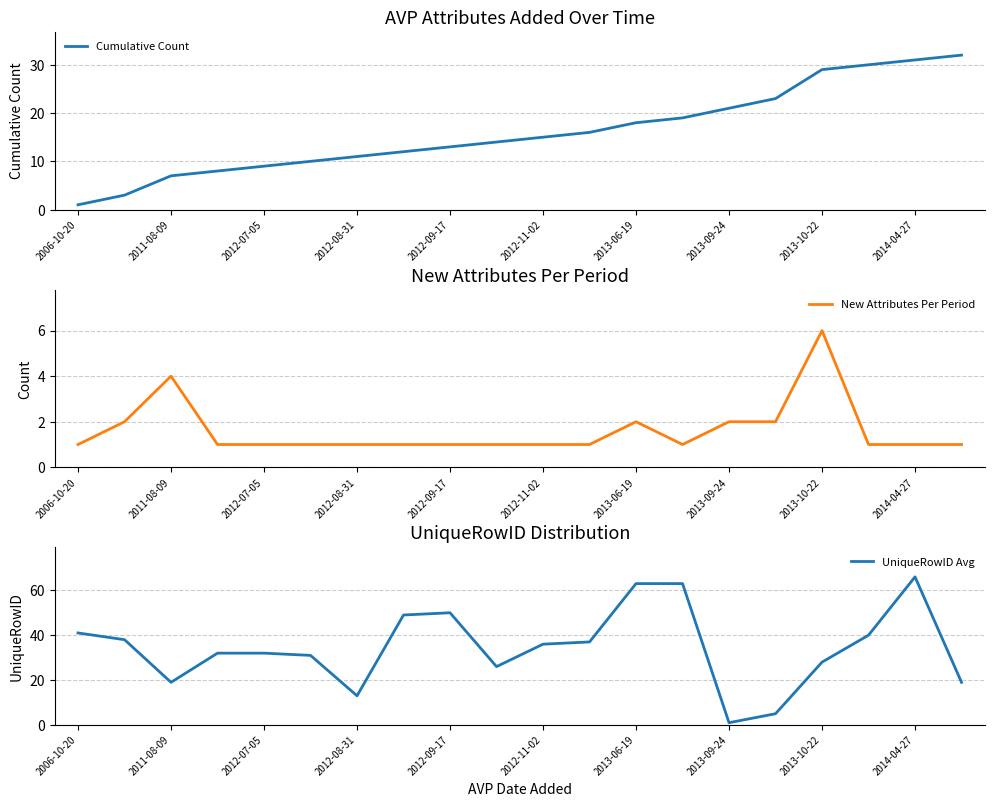

Where is the first local minimum for New Attributes Per Period?

13